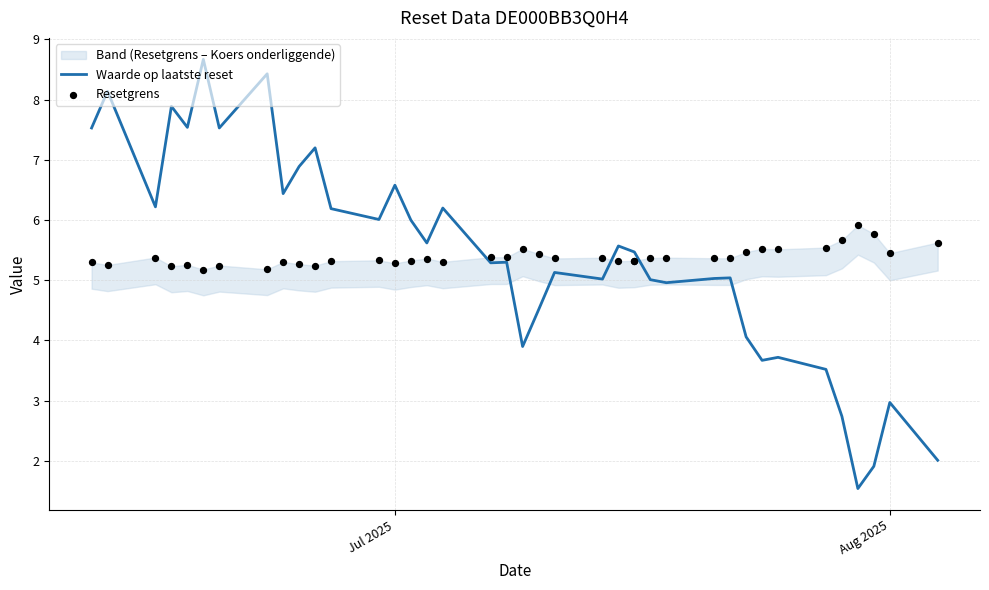

Which series has the largest total across all categories?

Waarde op laatste reset